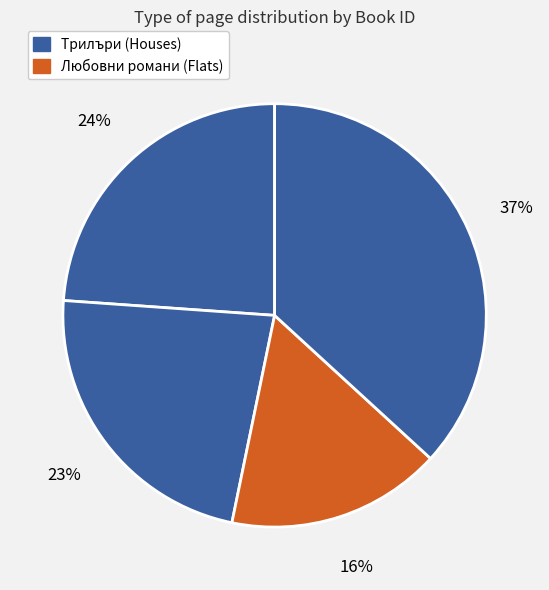

How many slices are in this pie chart?

4